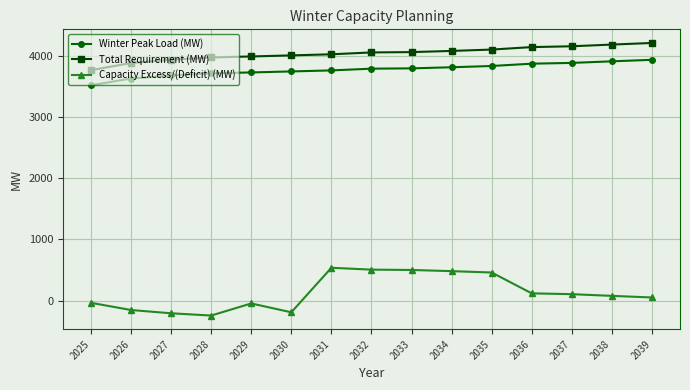

Which category has the lowest value in the Total Requirement (MW) series?

2025